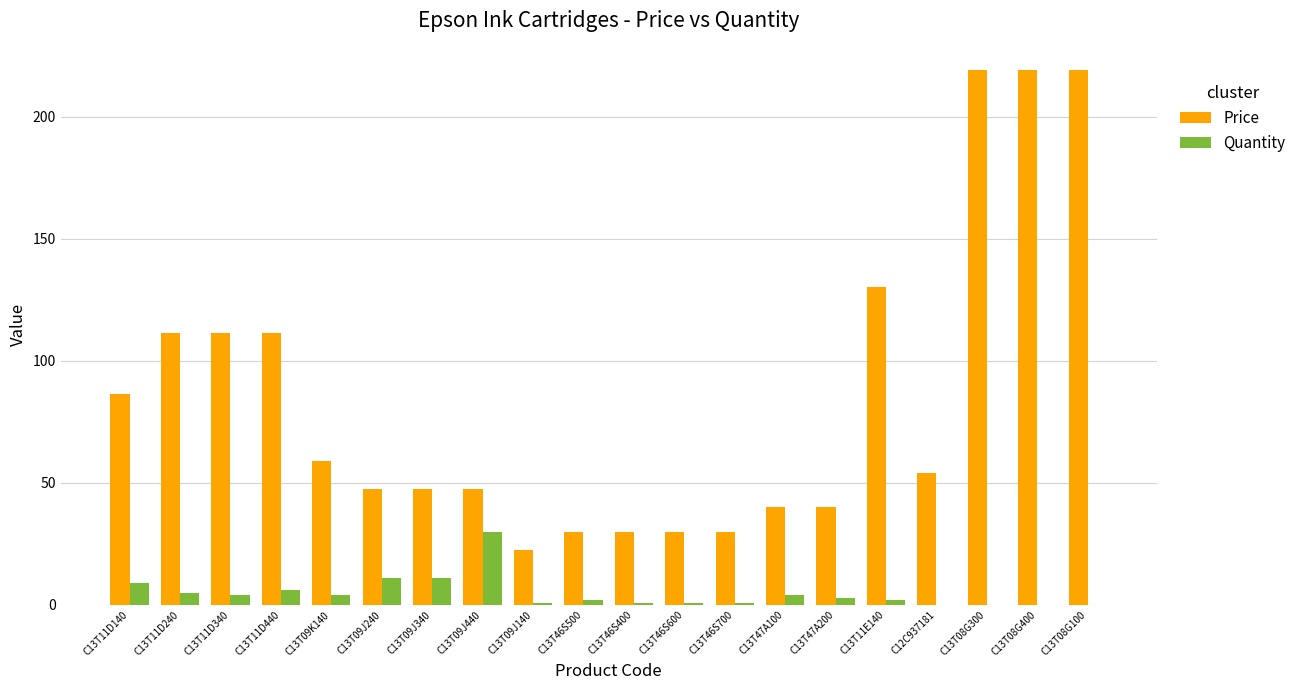

What is the sum of all Price values?

1683.9